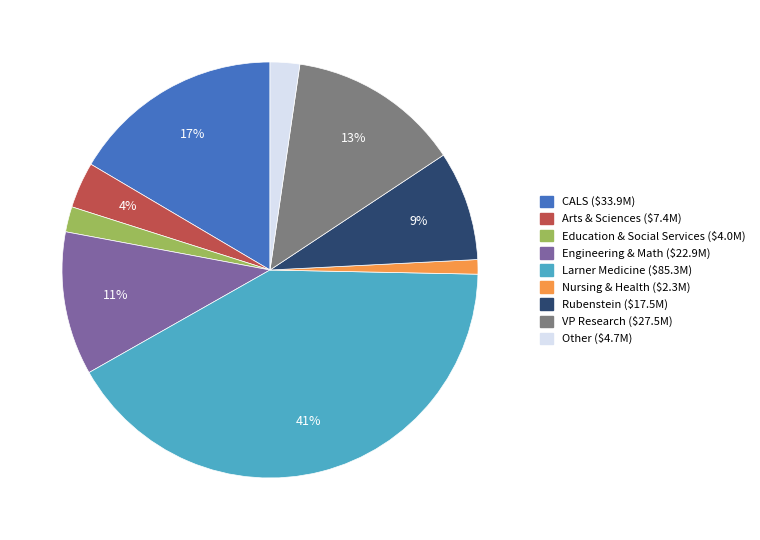

Is there any slice that represents more than half of the pie?

No